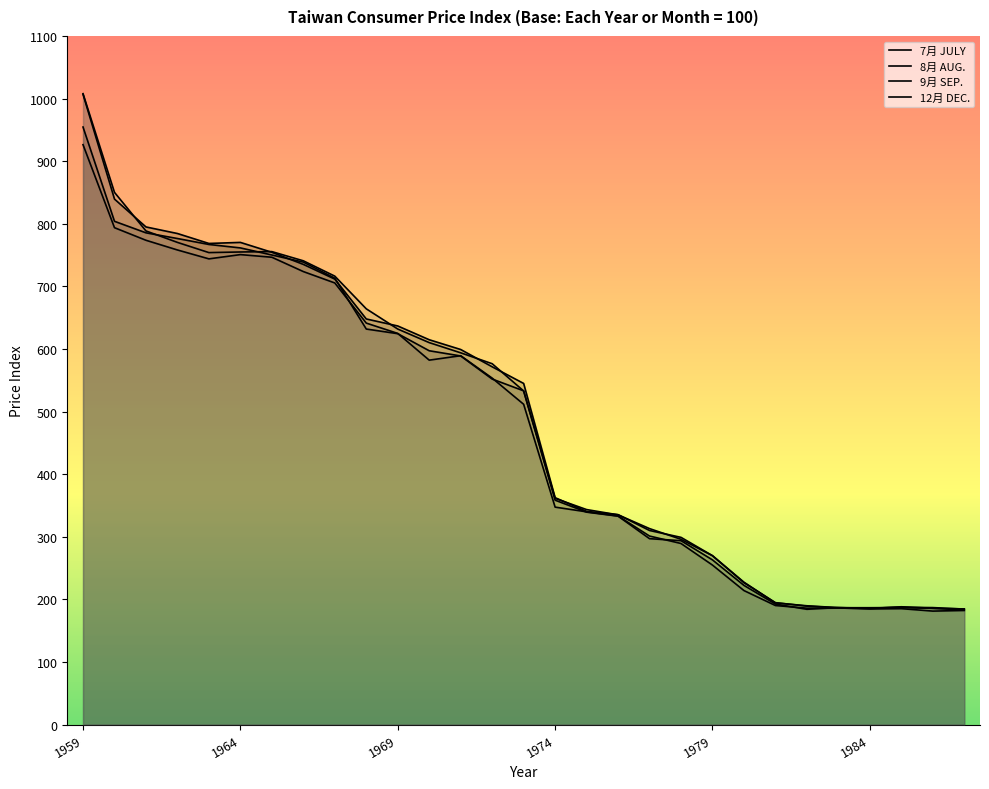

At which category is the sum across all series the highest?

1959